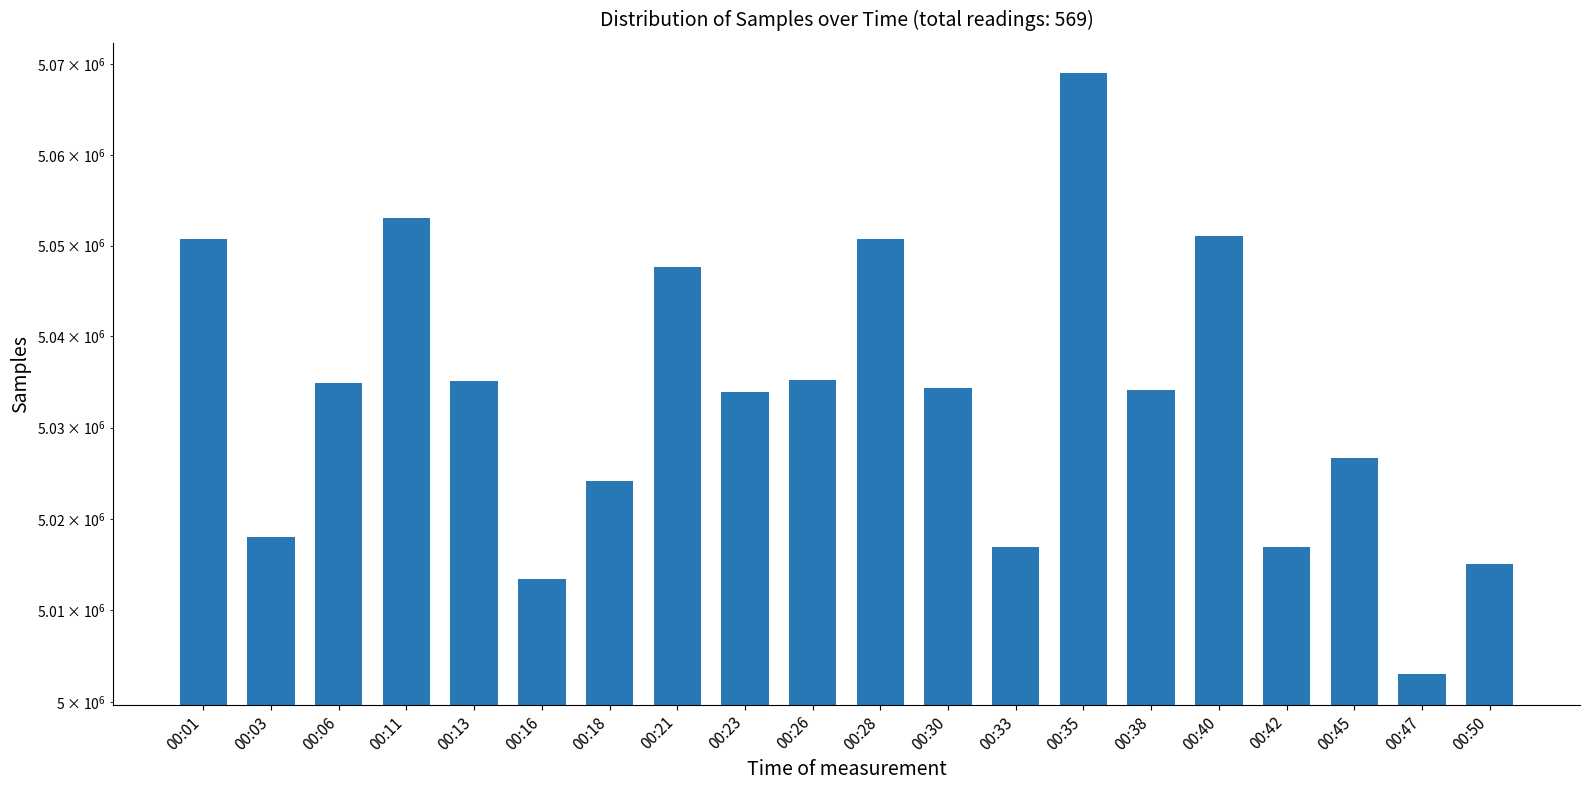

What is the approximate value at 00:23, to the nearest 100?

5033900